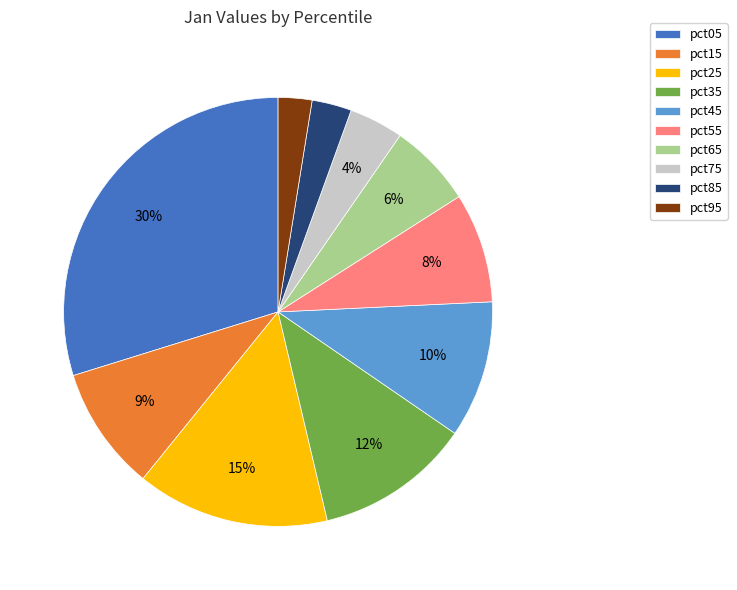

Combined, do pct95 and pct45 account for over 50%?

No